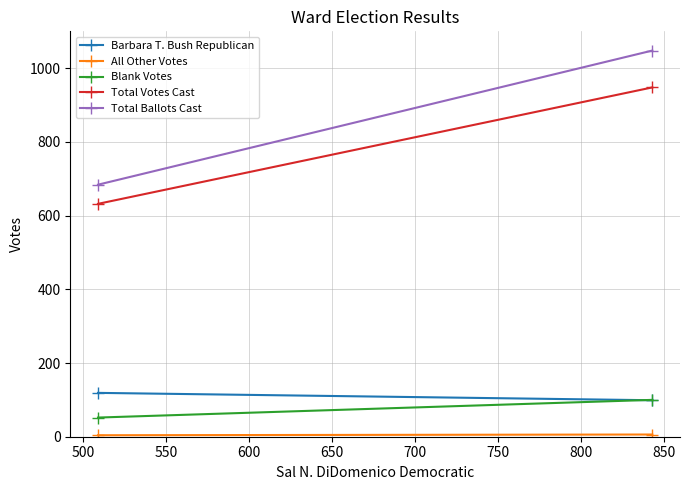

What is the value of the Total Votes Cast point at the 1st from the left?

632